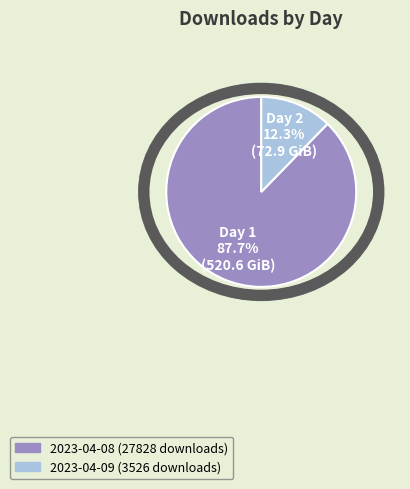

What is the majority slice?

2023-04-08 (27828 downloads)